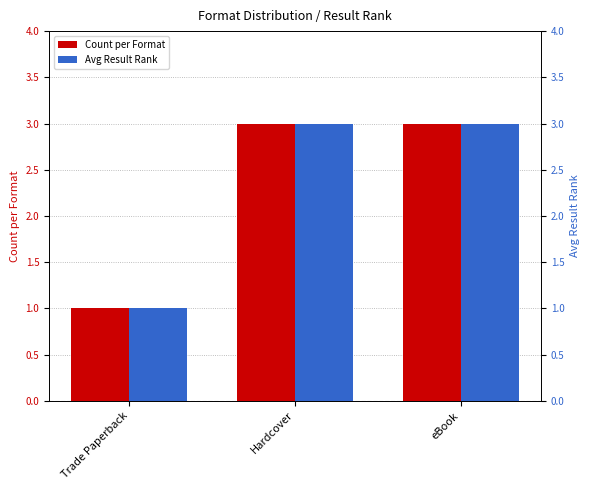

At which label is Count per Format closest to 2?

Trade Paperback